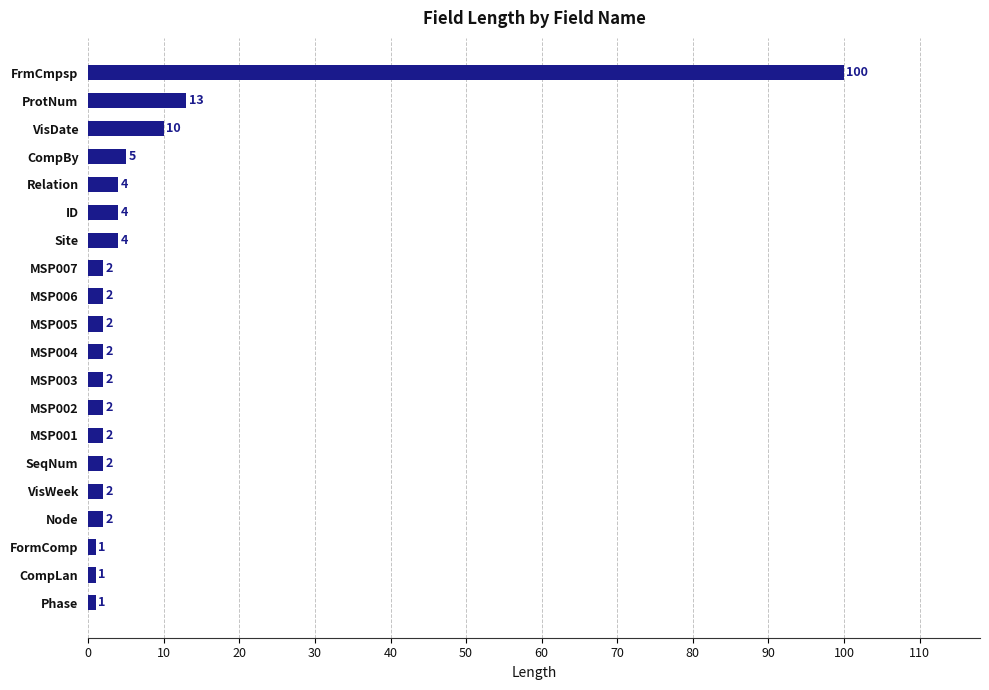

What is the average value?

8